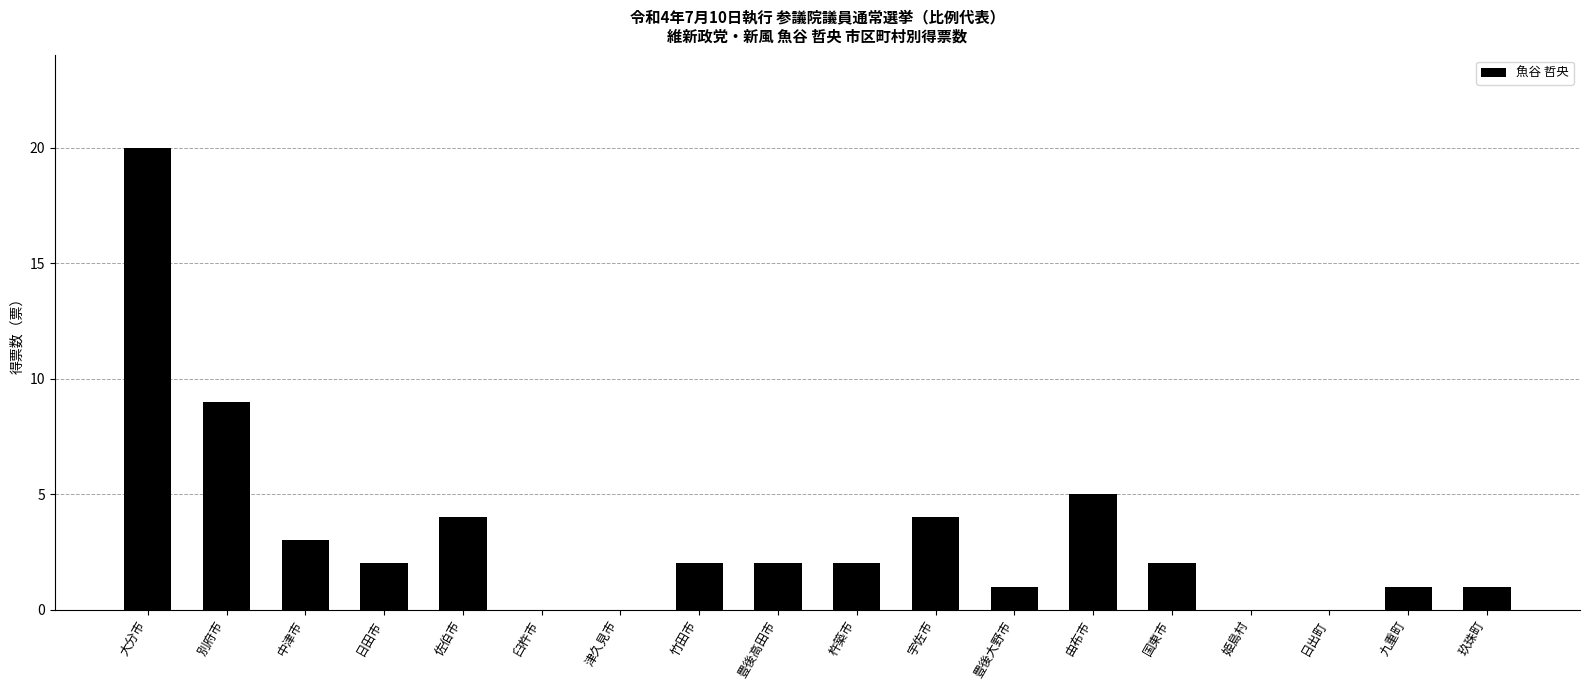

Reading left to right, list all the values displayed in this chart.

20	9	3	2	4	0	0	2	2	2	4	1	5	2	0	0	1	1